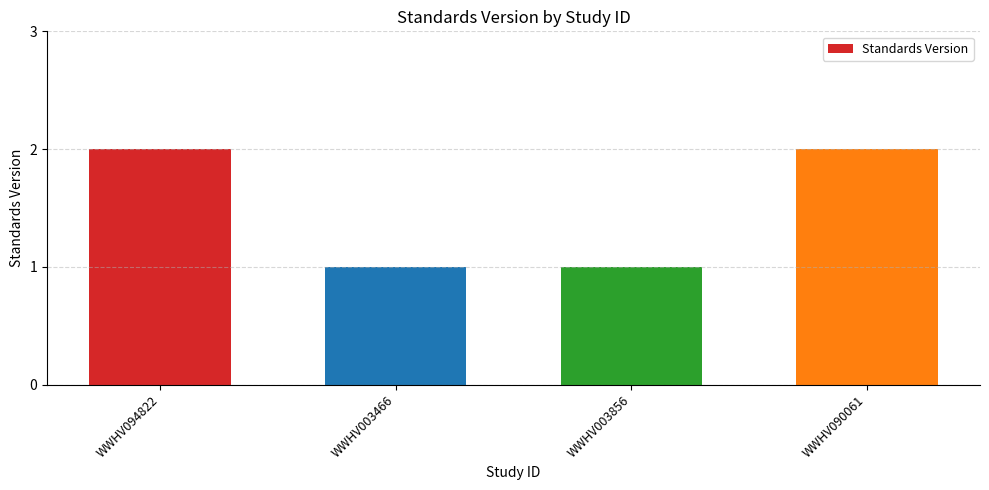

What is the difference between the values at WWHV003856 and WWHV094822?

1